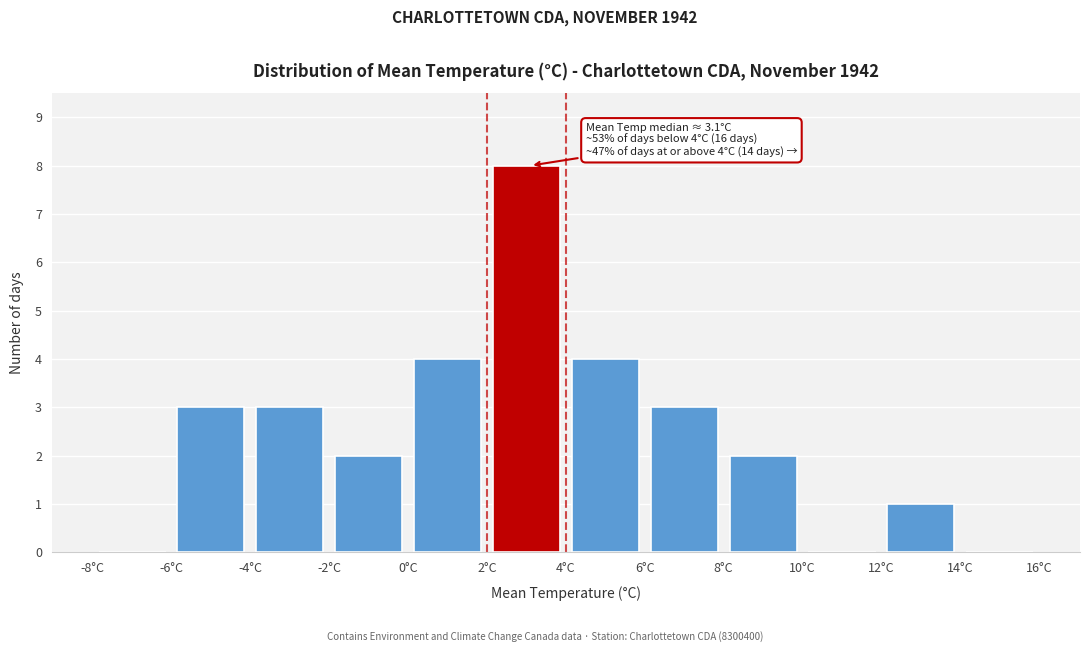

Over which range of the x-axis is the bar tallest?

2 to 4